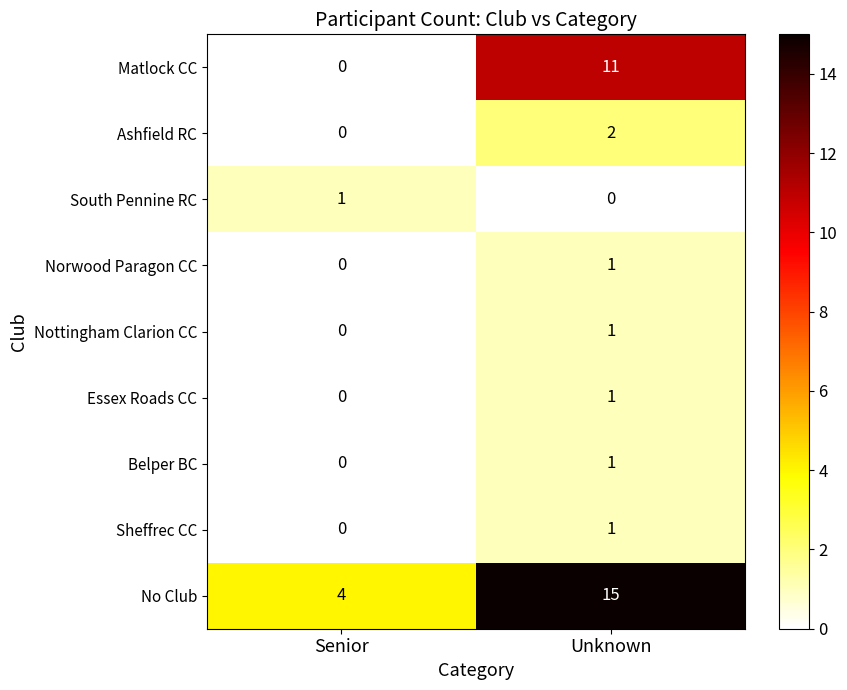

What is the maximum value shown in the chart?

15